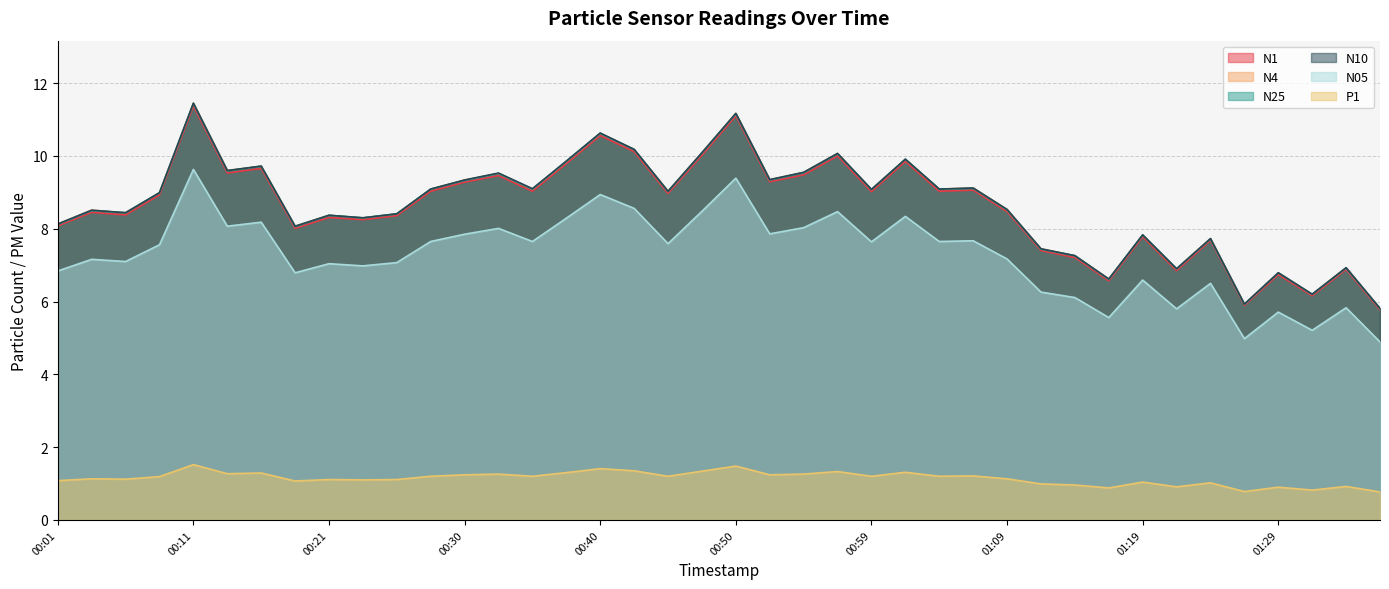

What is the value of the N1 point at the 8th from the left?

8.0